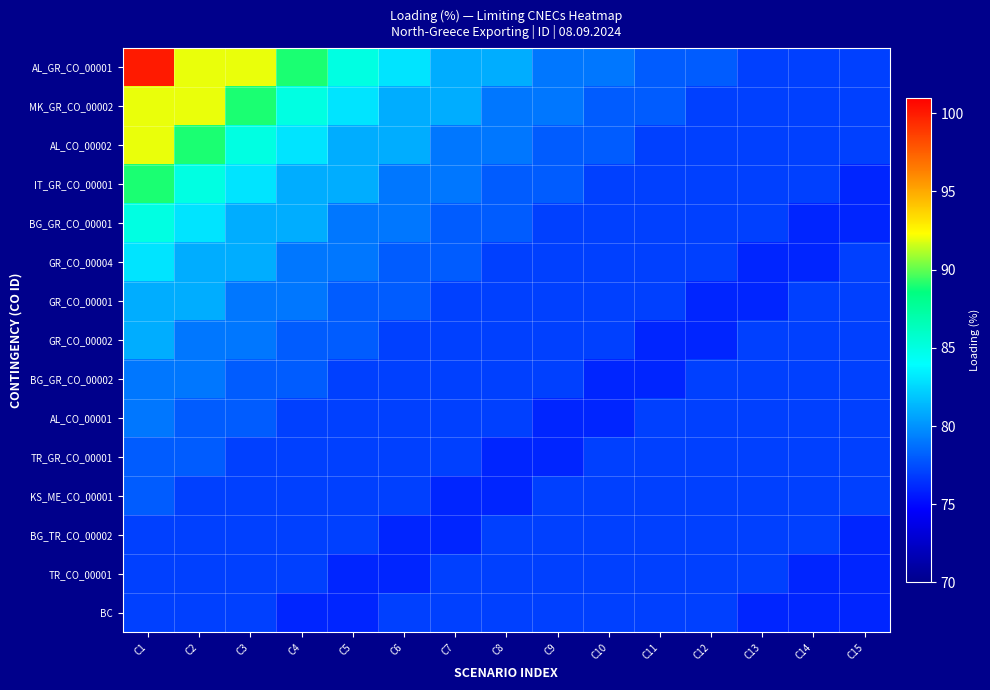

At which category does the chart reach its minimum across all series?

C15